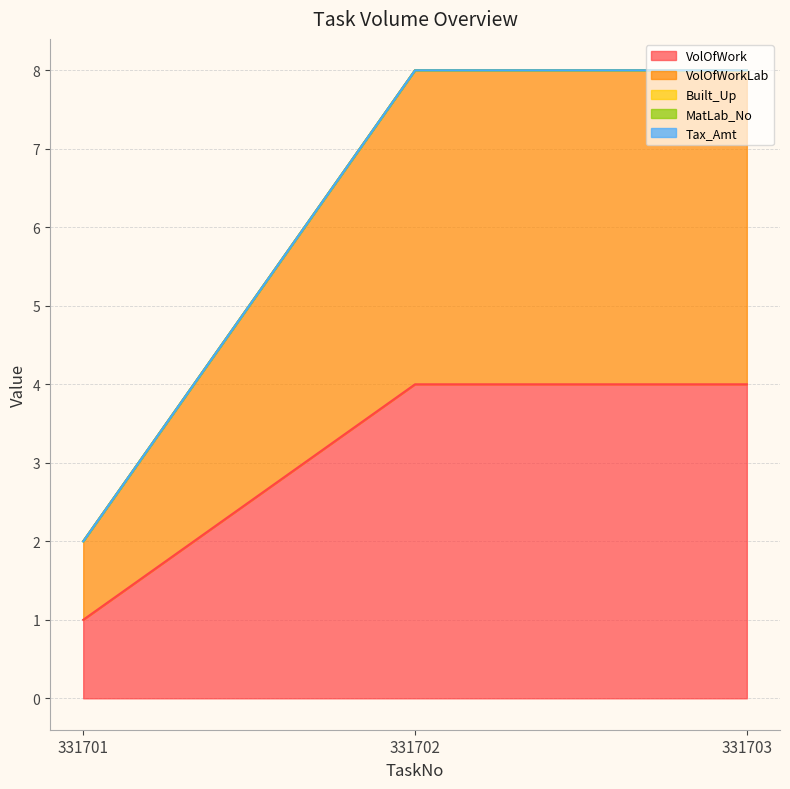

Does the chart have visible grid lines?

Yes